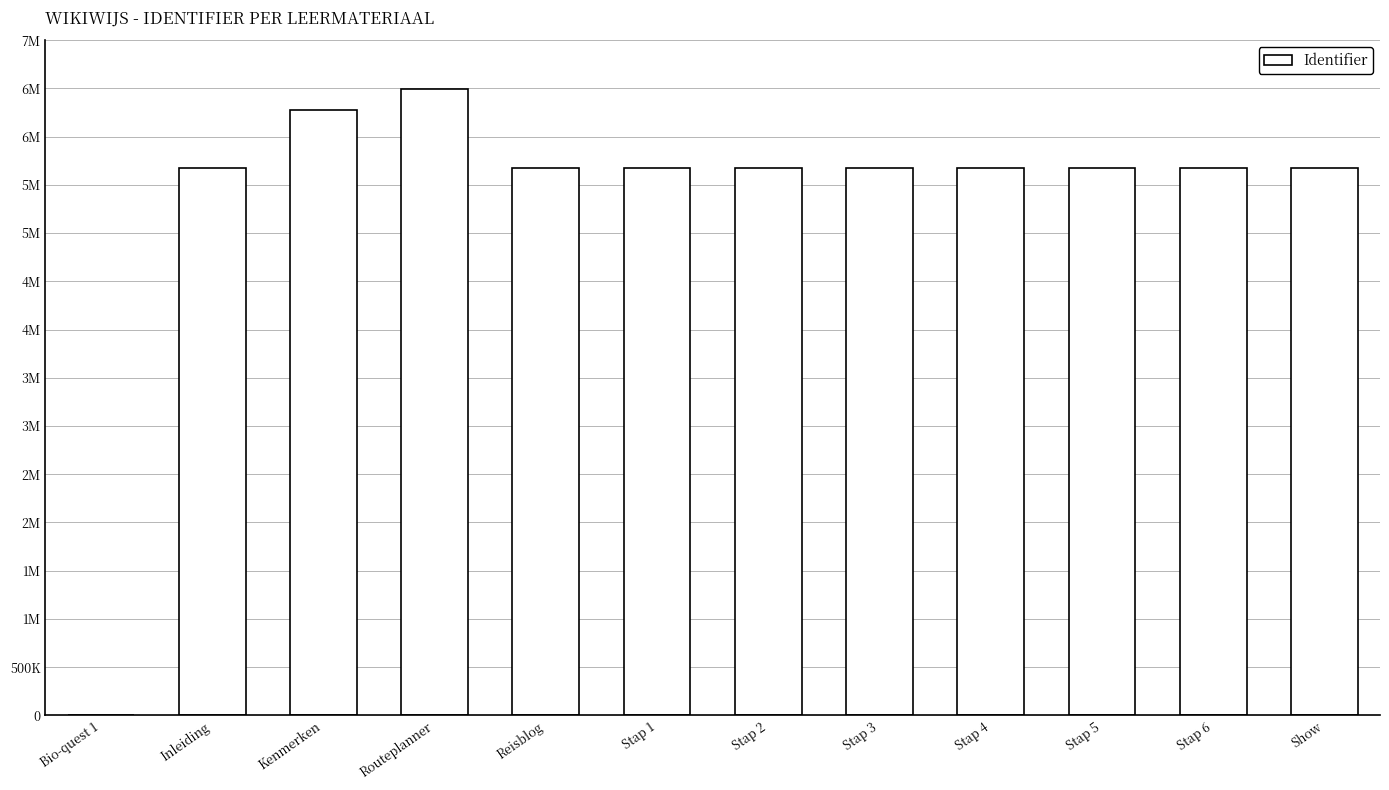

What is the difference between the second highest and minimum values?

6278781